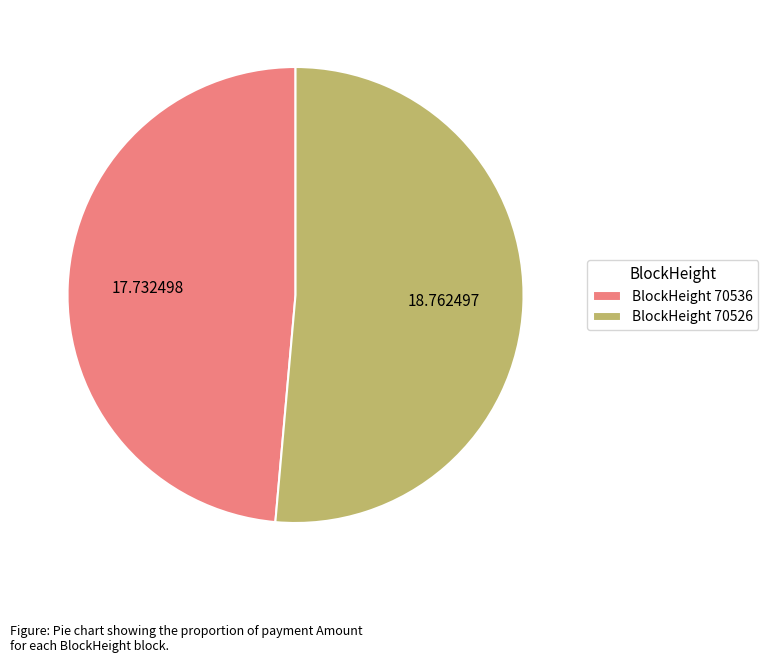

Which category accounts for the majority?

BlockHeight 70526